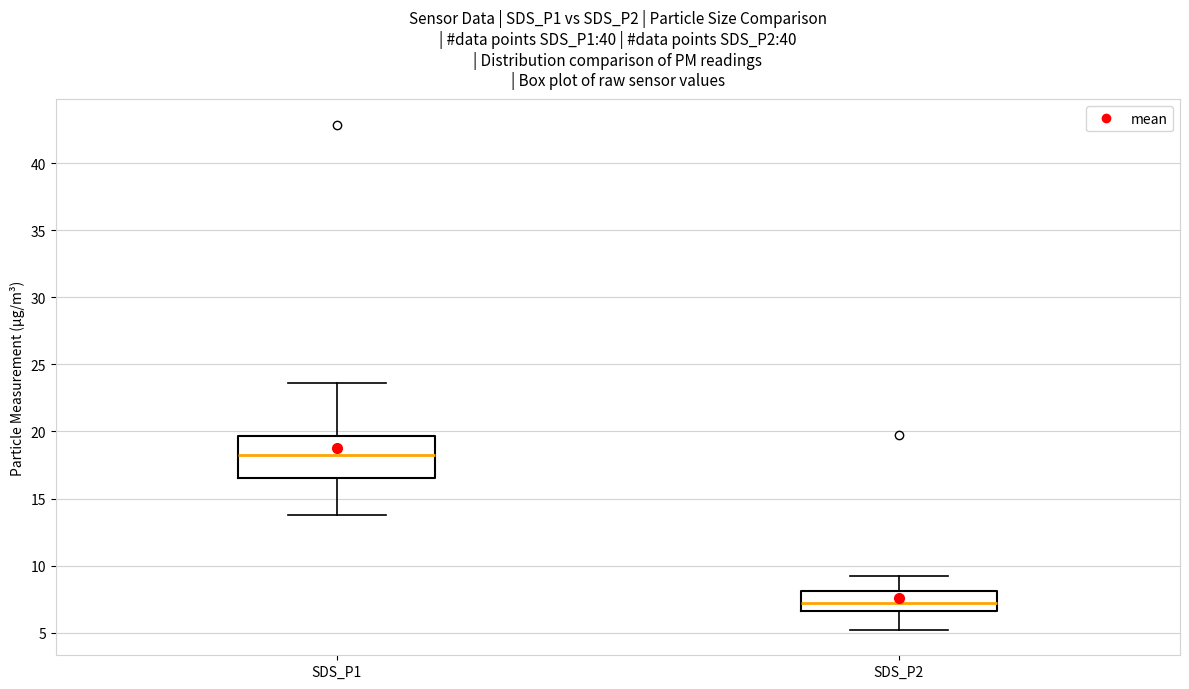

Where does the upper whisker of the box for SDS_P2 end on the y-axis? The values are not printed on the chart, so give them approximately, as read against the axis.

9.0